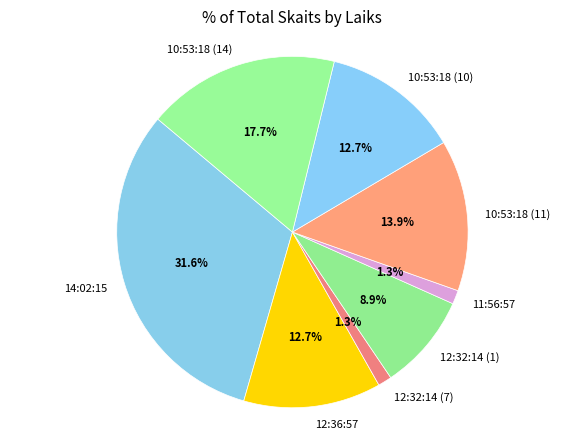

How many segments does this pie chart have?

8